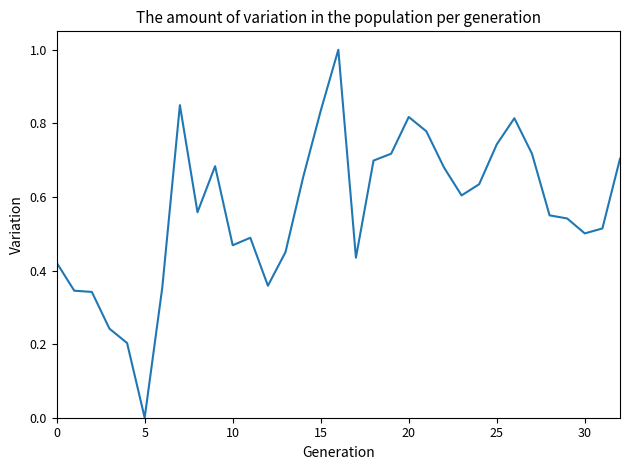

How many lines are shown in the chart?

1